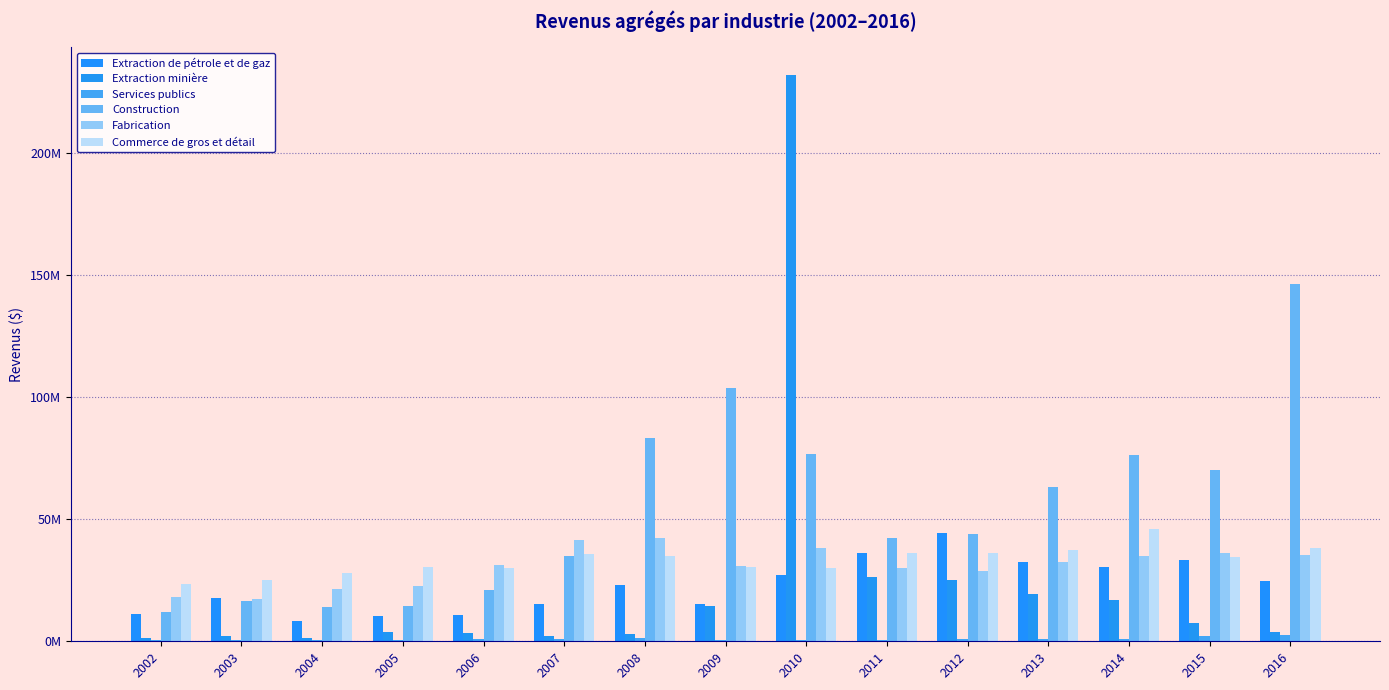

What is the spread (max minus min) of values at 2010?

230973700